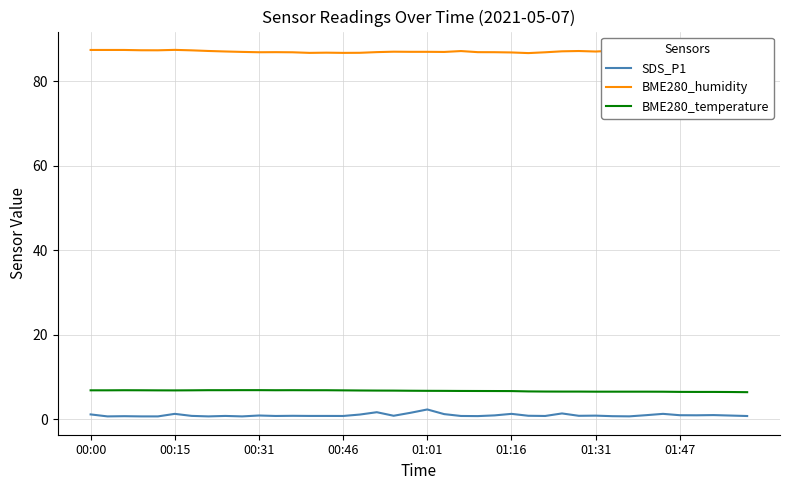

How many distinct data groups are displayed?

3